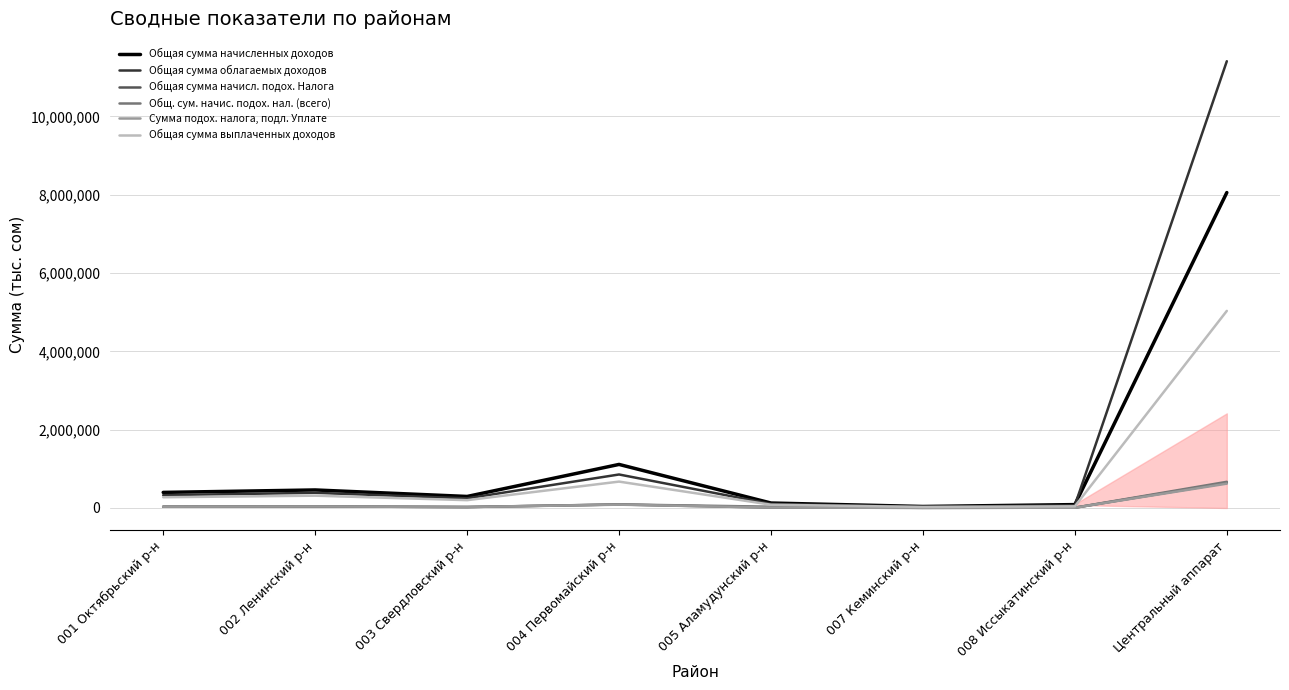

Which series has the largest range (max minus min)?

Общая сумма облагаемых доходов